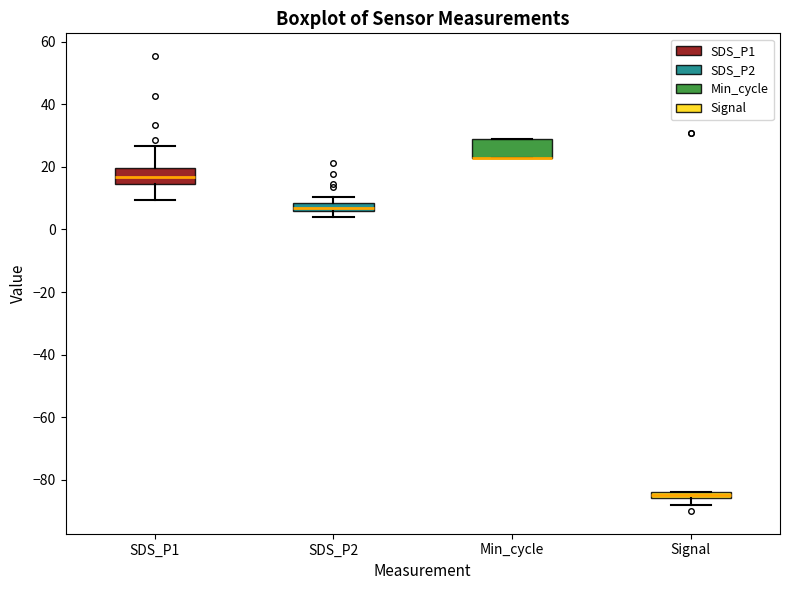

Where is the upper edge of the box for Min_cycle on the y-axis? The values are not printed on the chart, so give them approximately, as read against the axis.

30